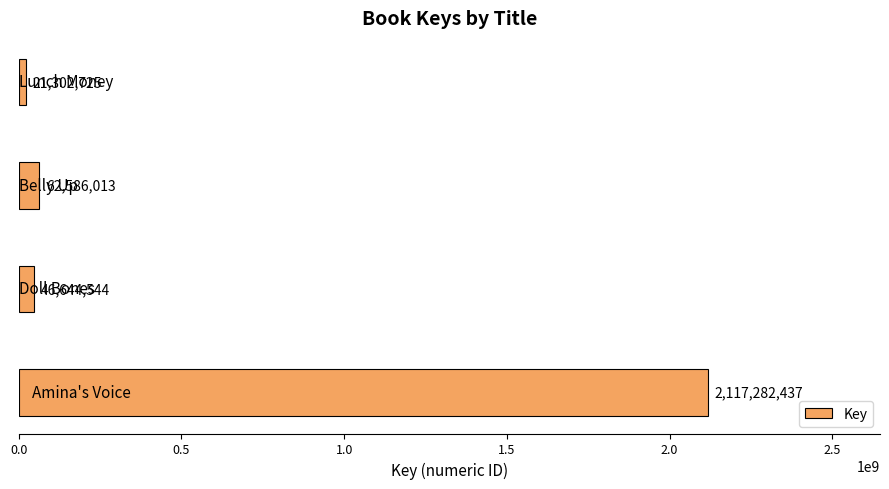

What is the smallest value displayed?

21302725